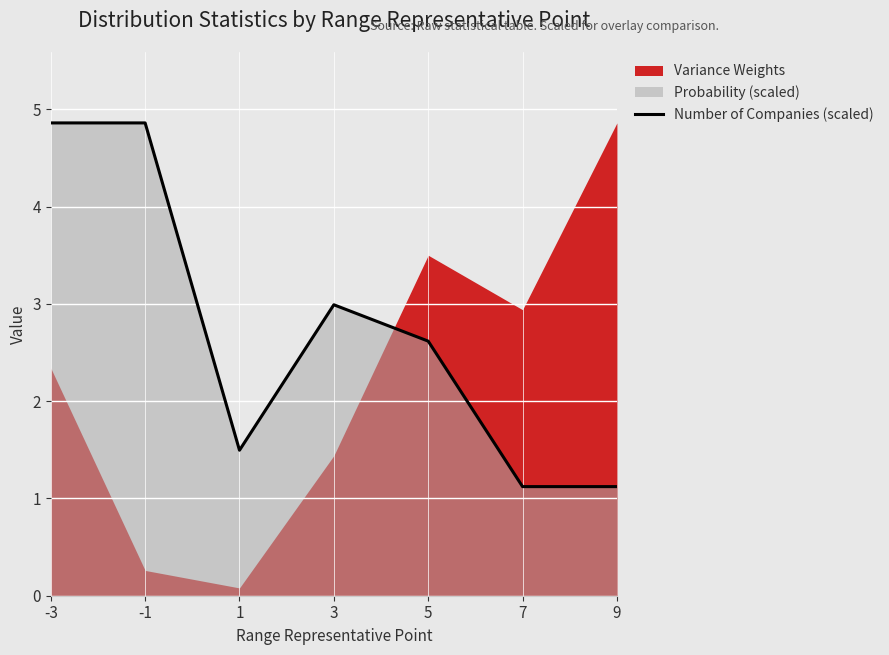

At which label does the data first exceed 2?

-3